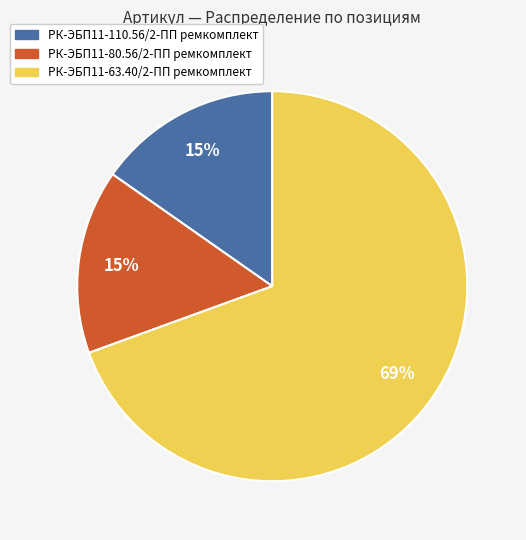

Do РК-ЭБП11-63.40/2-ПП ремкомплект and РК-ЭБП11-80.56/2-ПП ремкомплект together represent more than half of the pie?

Yes